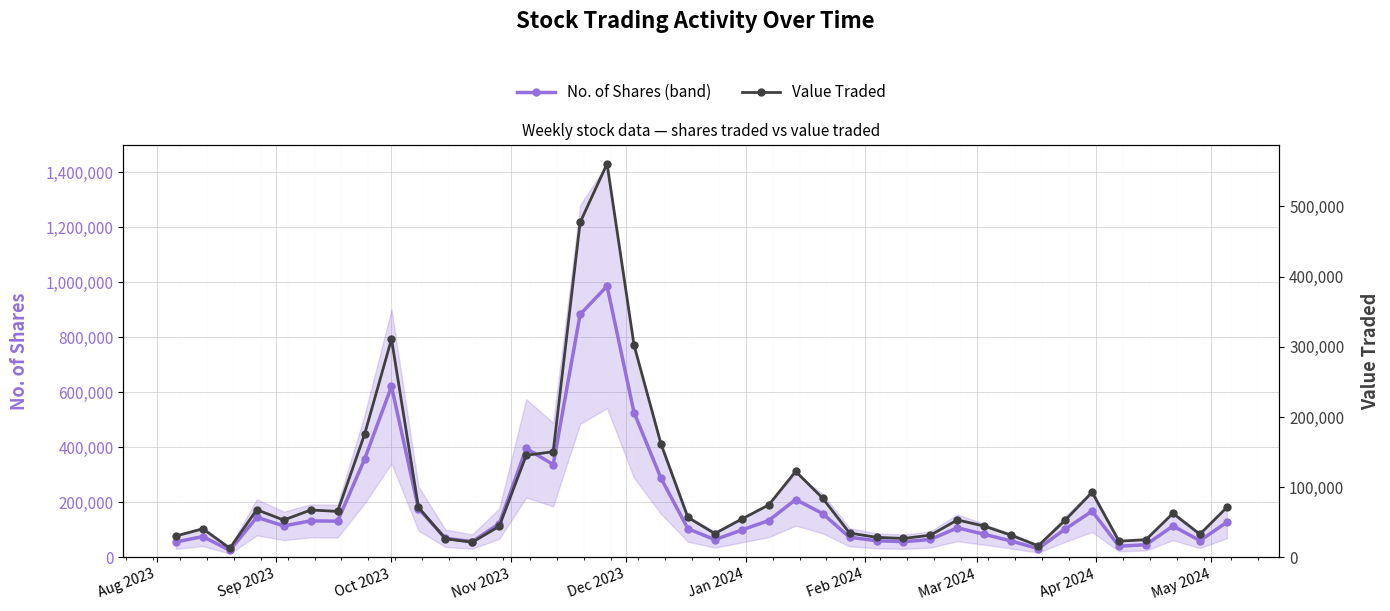

True or false: Value Traded and No. of Shares (band) cross at least once.

False